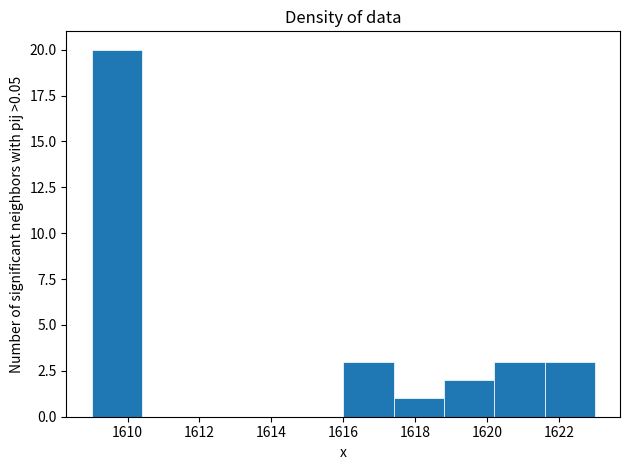

Reading left to right, list every bar in this chart as the range it spans on the x-axis followed by its height. The values are not printed on the chart, so give them approximately, as read against the axis.

1609.0 to 1610.4: 20
1610.4 to 1611.8: 0
1611.8 to 1613.2: 0
1613.2 to 1614.6: 0
1614.6 to 1616.0: 0
1616.0 to 1617.4: 3
1617.4 to 1618.8: 1
1618.8 to 1620.2: 2
1620.2 to 1621.6: 3
1621.6 to 1623.0: 3